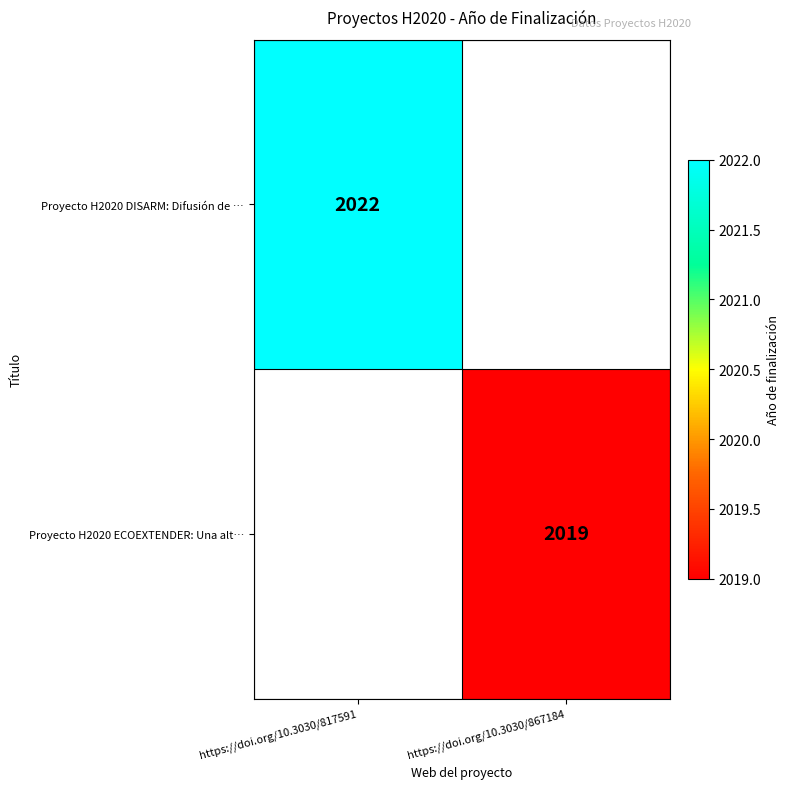

At which category is the sum across all series the highest?

https://doi.org/10.3030/817591